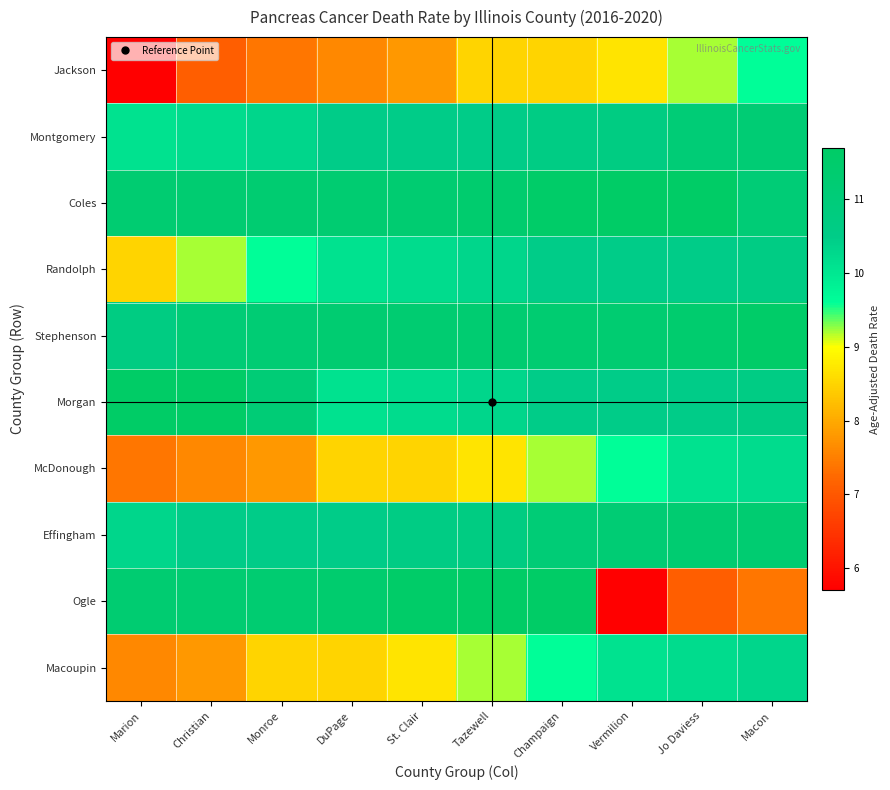

What is the spread (max minus min) of values at St. Clair?

3.8